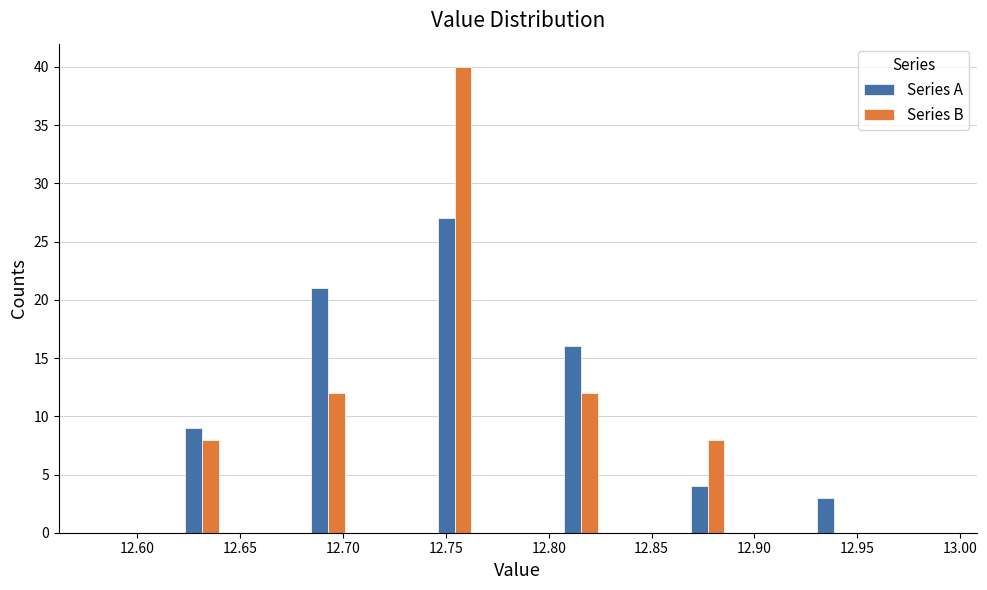

In the Series B series, which range on the x-axis has the tallest bar?

12.745 to 12.765